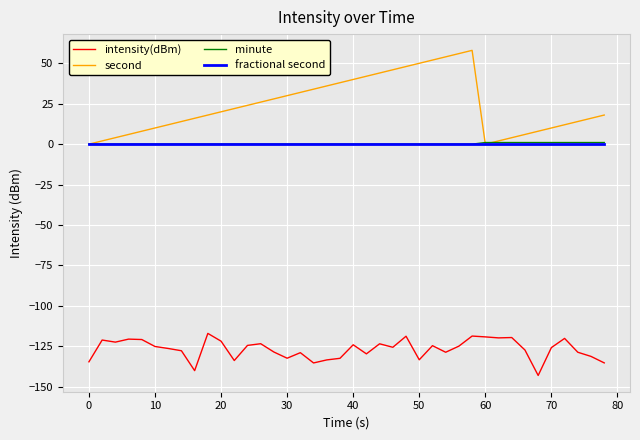

What is the maximum value shown in the chart?

58.0